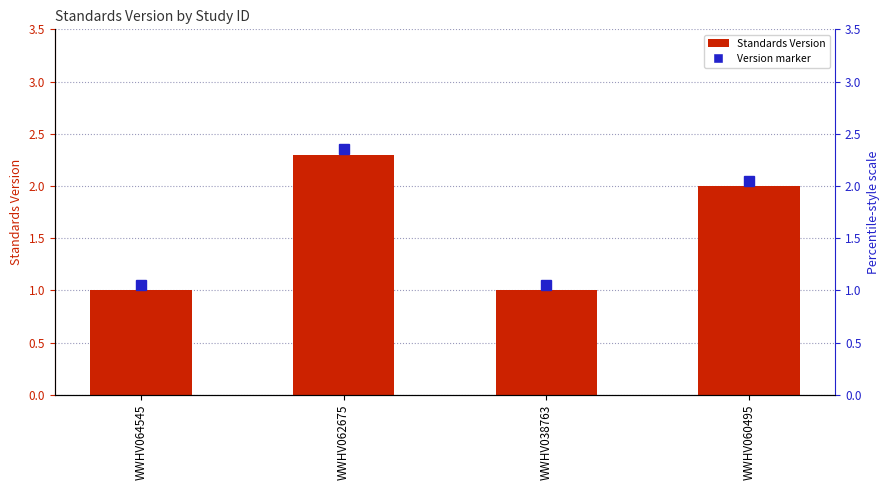

What is the difference between the maximum and minimum values?

1.3